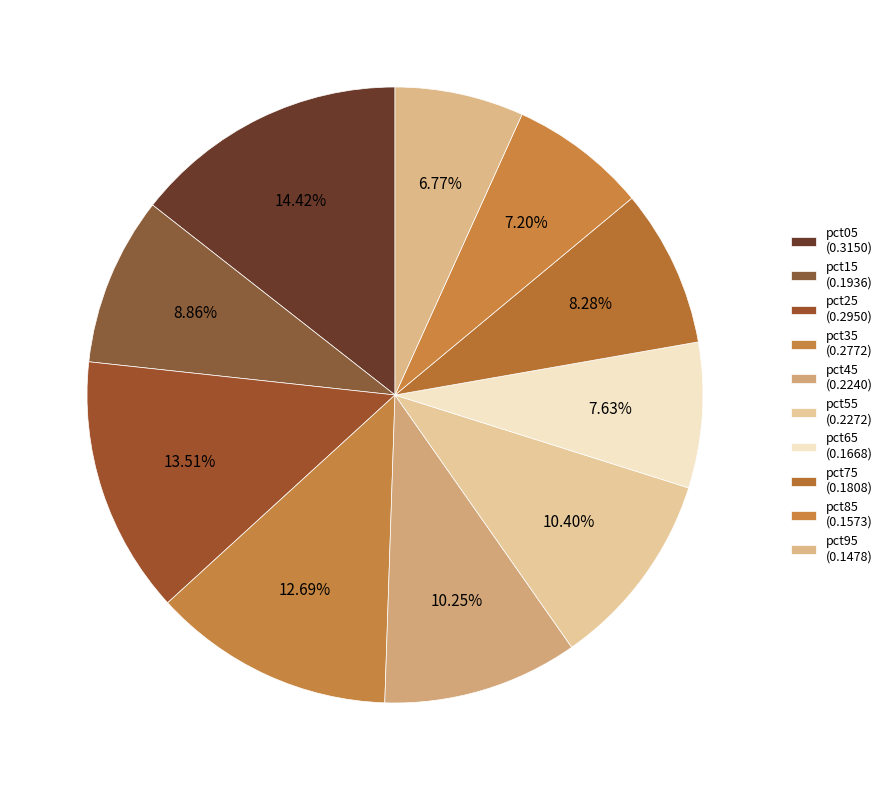

Is pct55 the majority of the pie?

No